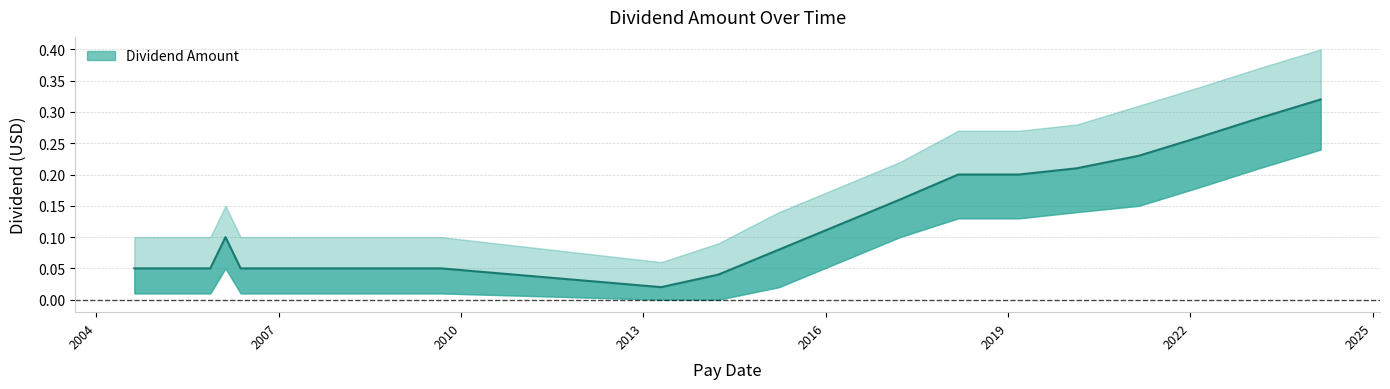

How many values in Lower Band are above zero?

31